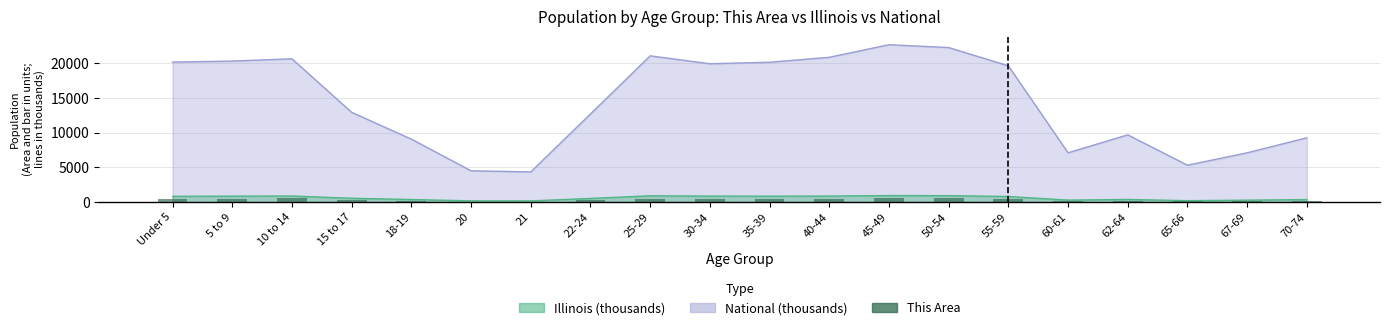

What is the value of the 15th bar from the left?

420